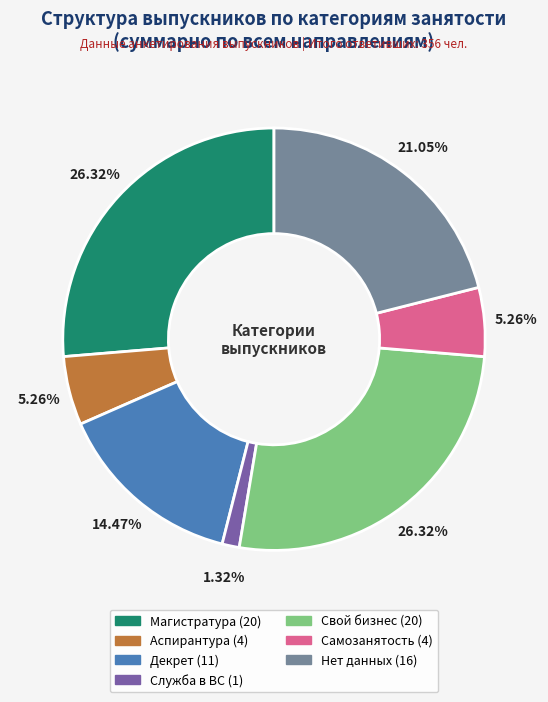

Is there any slice that represents more than half of the pie?

No